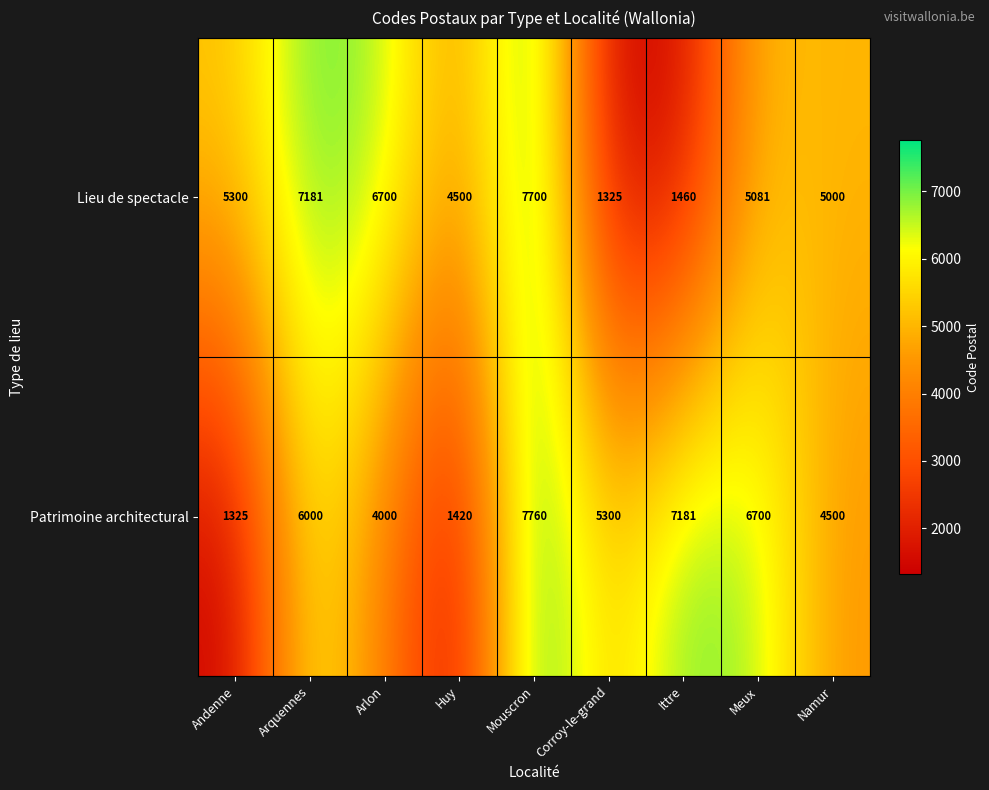

List the labels in order of Lieu de spectacle value, smallest first.

Corroy-le-grand, Ittre, Huy, Namur, Meux, Andenne, Arlon, Arquennes, Mouscron